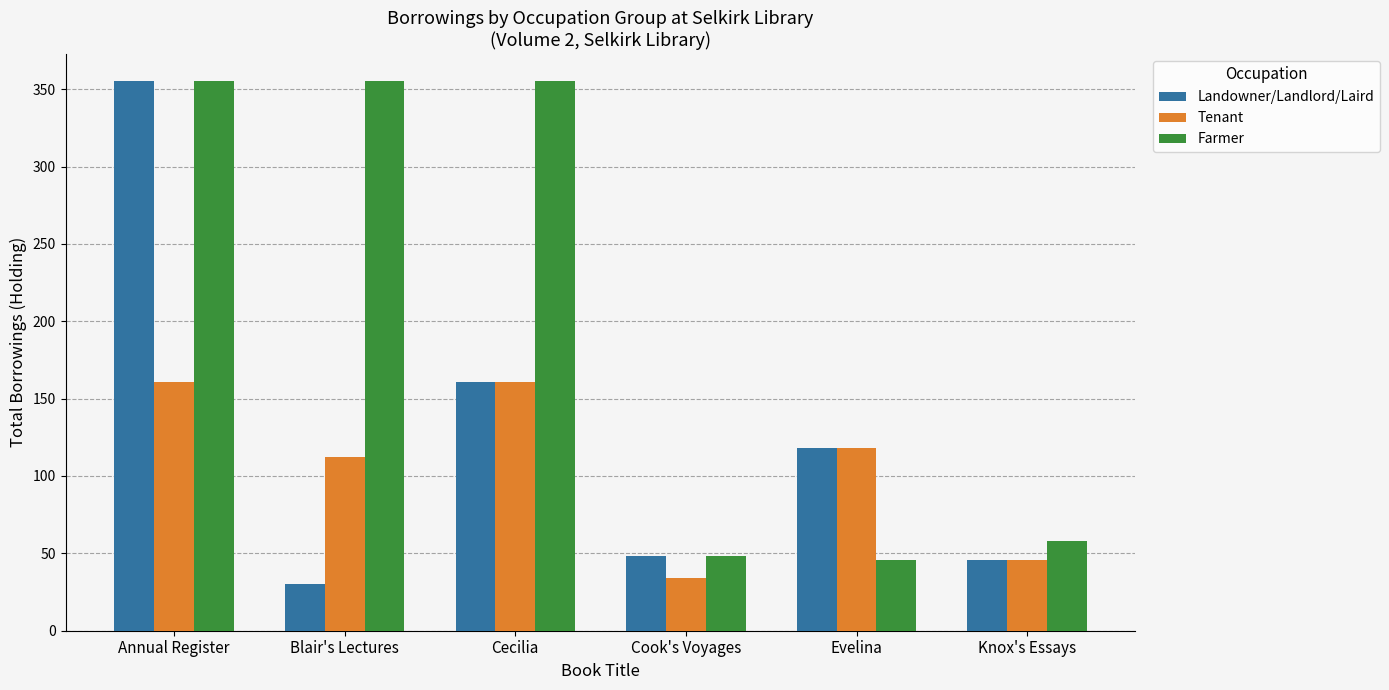

Count the number of data series in this chart.

3